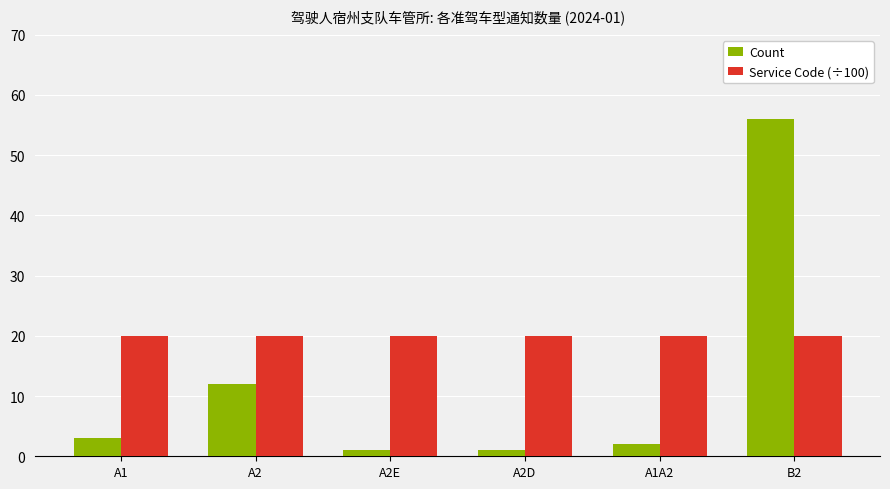

Rank the series at B2 from lowest to highest value.

Service Code (÷100), Count